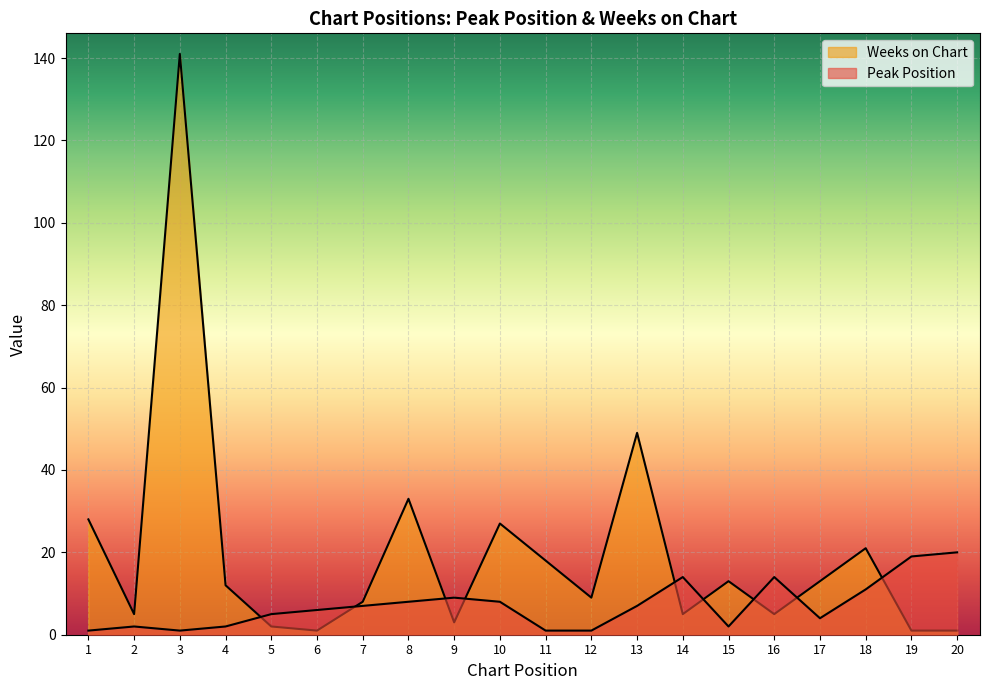

Which series changed the most between 7 and 16?

Peak Position